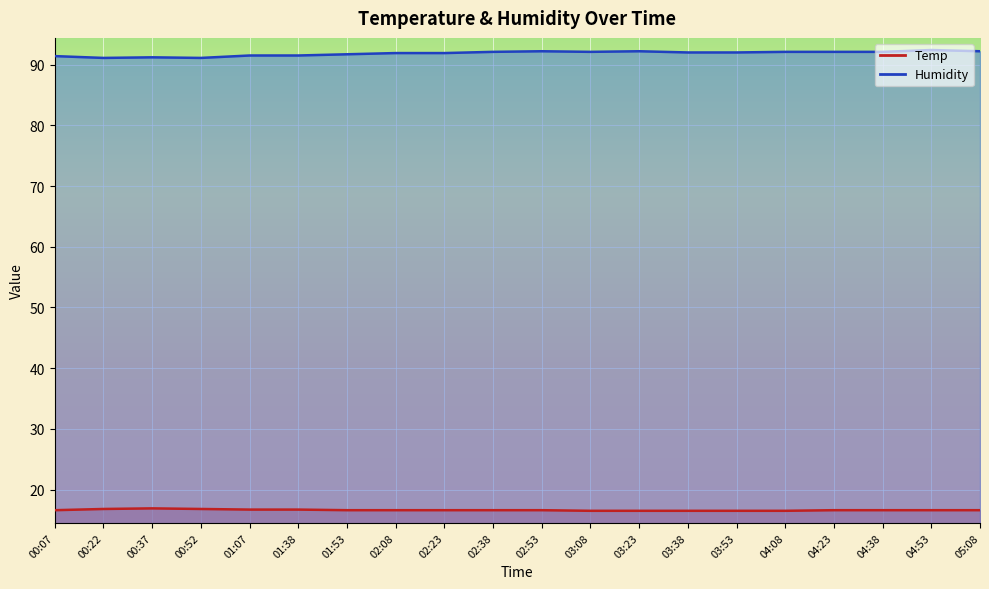

Is the value of Temp at 02:08 greater than the value of Humidity at 01:07?

No